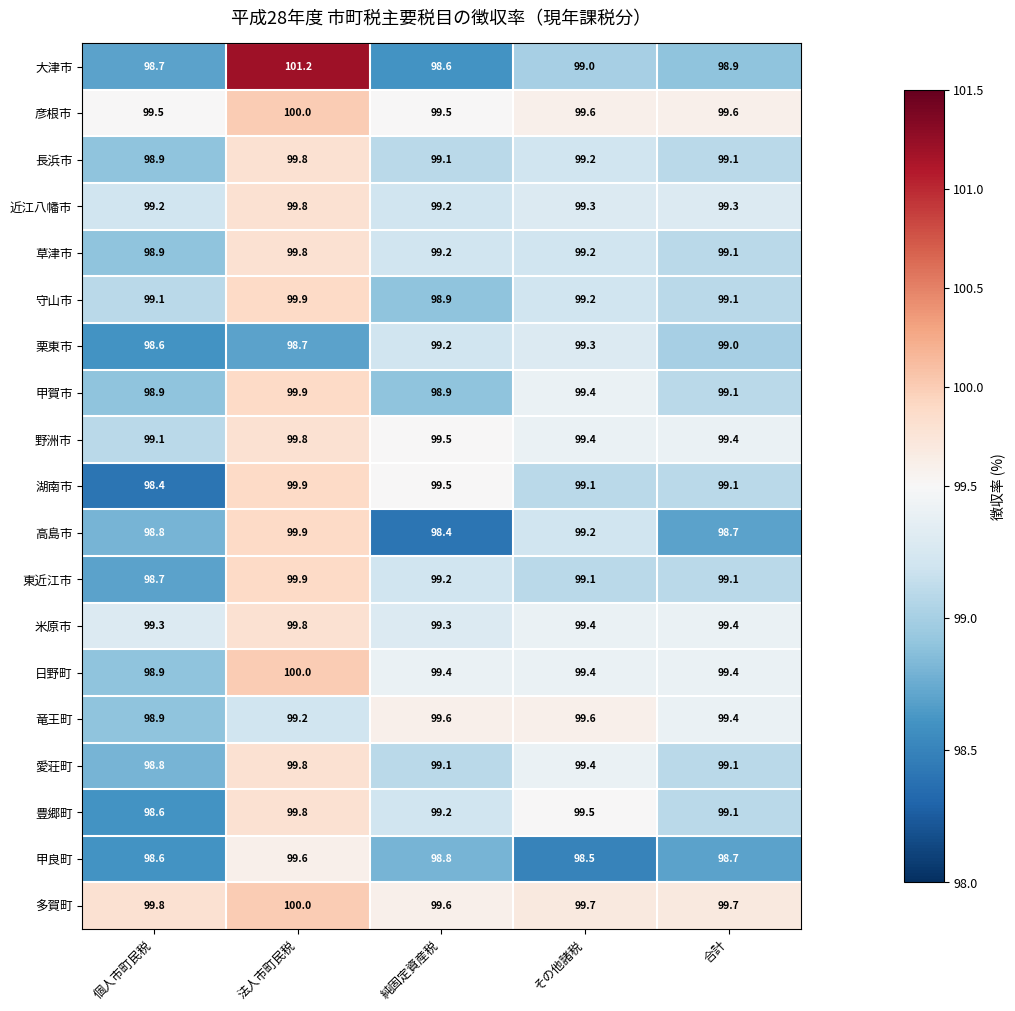

What is the average value of the 東近江市 series?

99.2